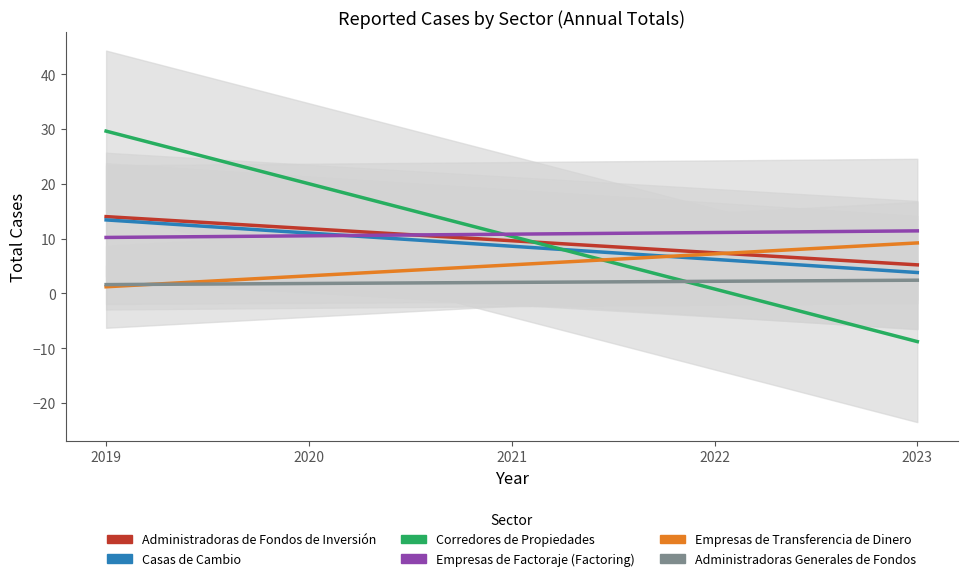

How many lines are shown in the chart?

6